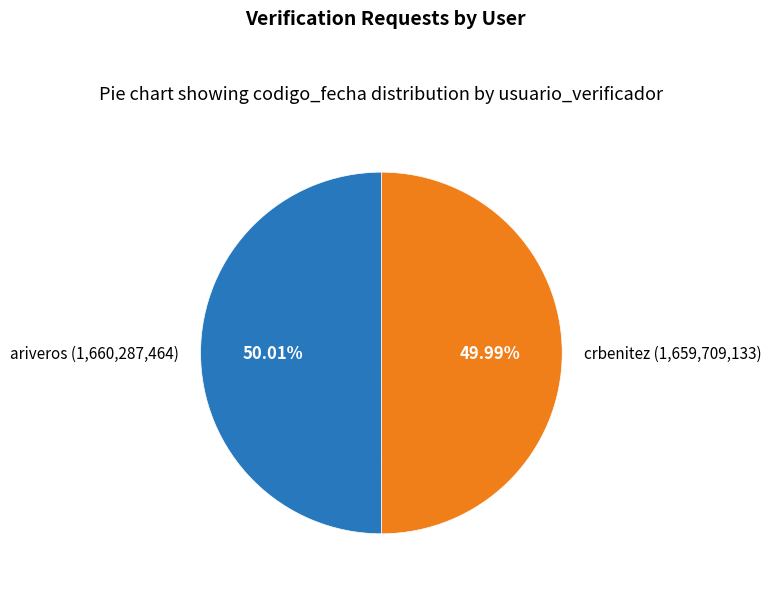

Does any single category account for the majority?

Yes